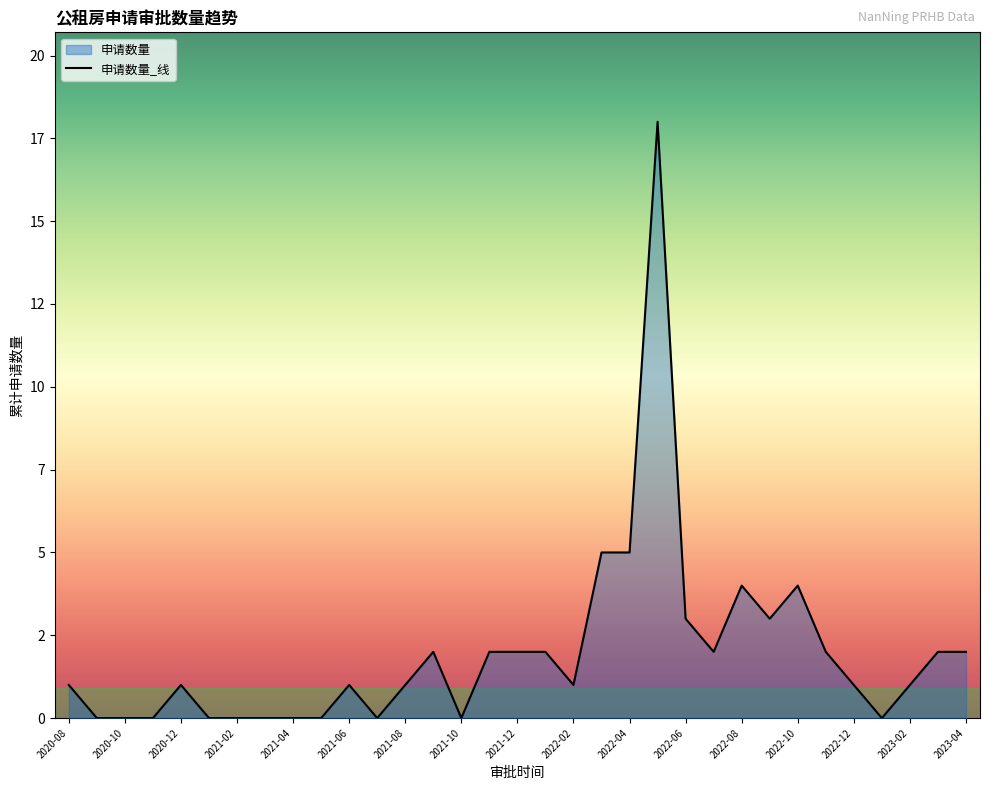

How many interior local valleys (lower than both neighbors) does the data have?

6